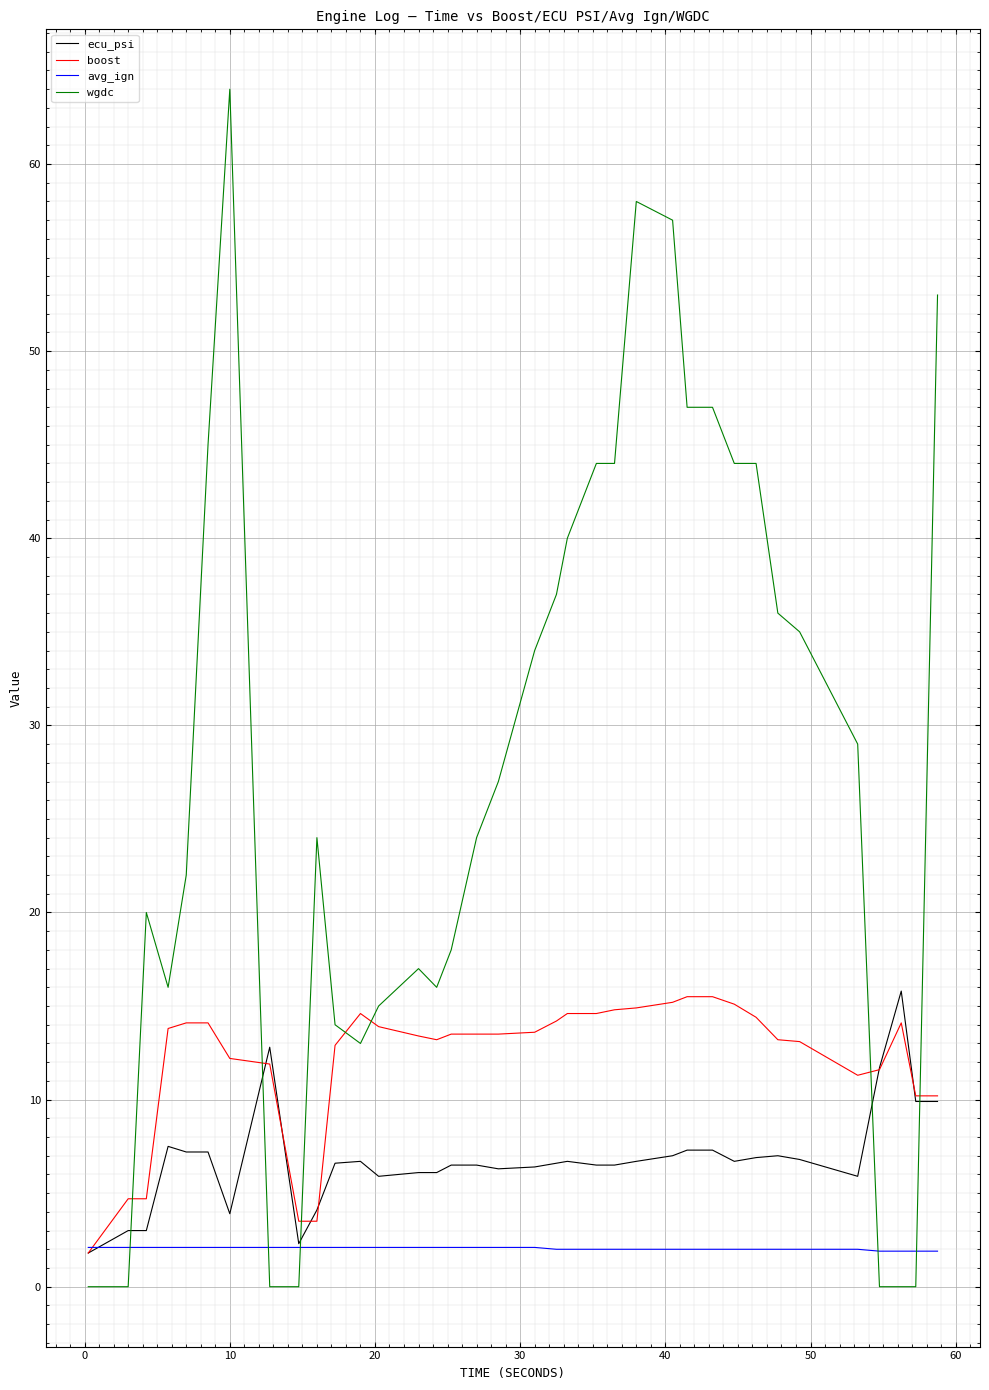

After their last crossing, which series has the higher values: ecu_psi or wgdc?

wgdc